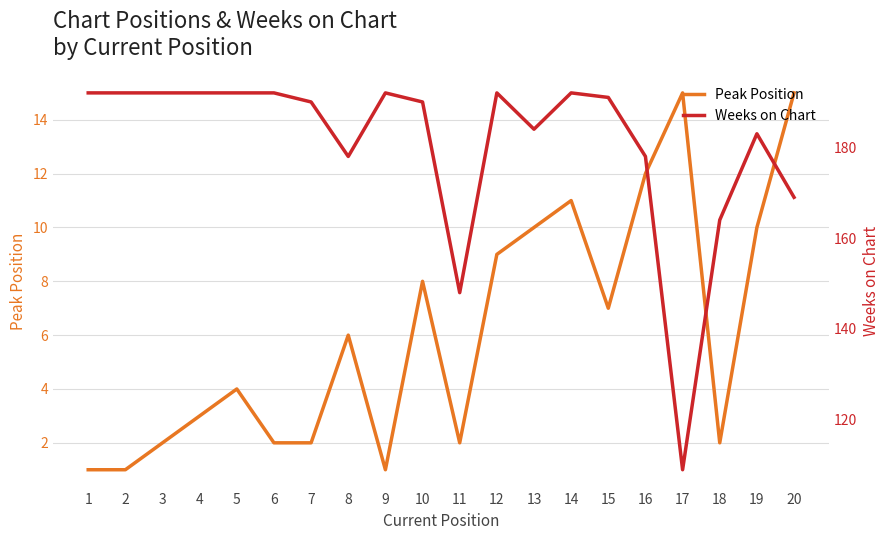

List the series in order of their peak value, lowest first.

Peak Position, Weeks on Chart